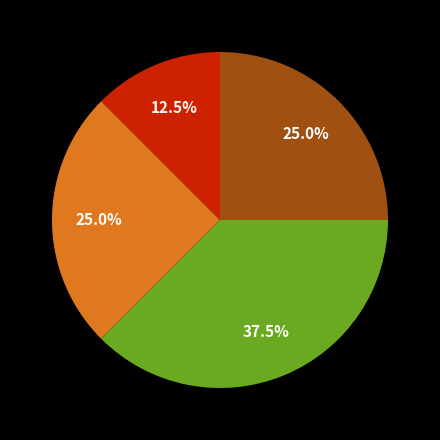

How many segments does this pie chart have?

4